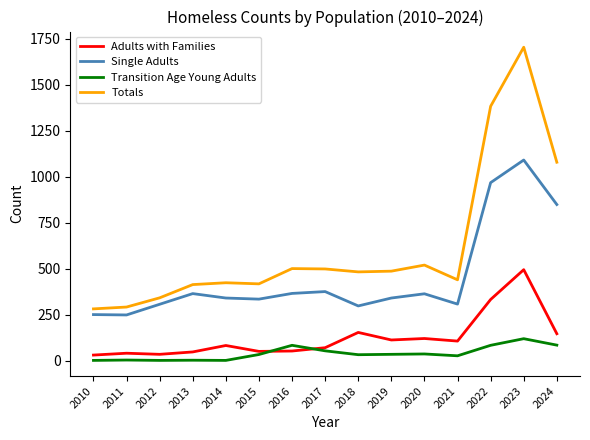

How many lines are shown in the chart?

4